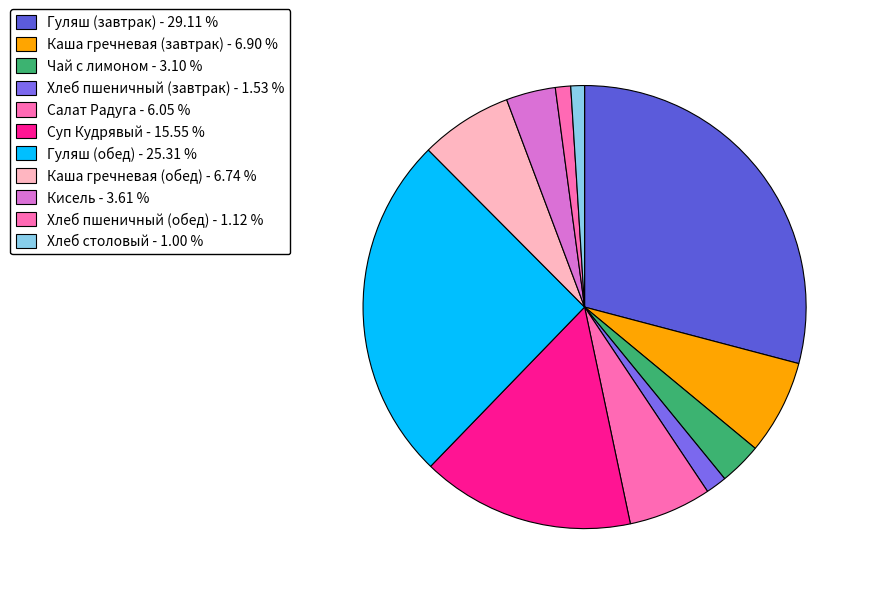

How many segments does this pie chart have?

11